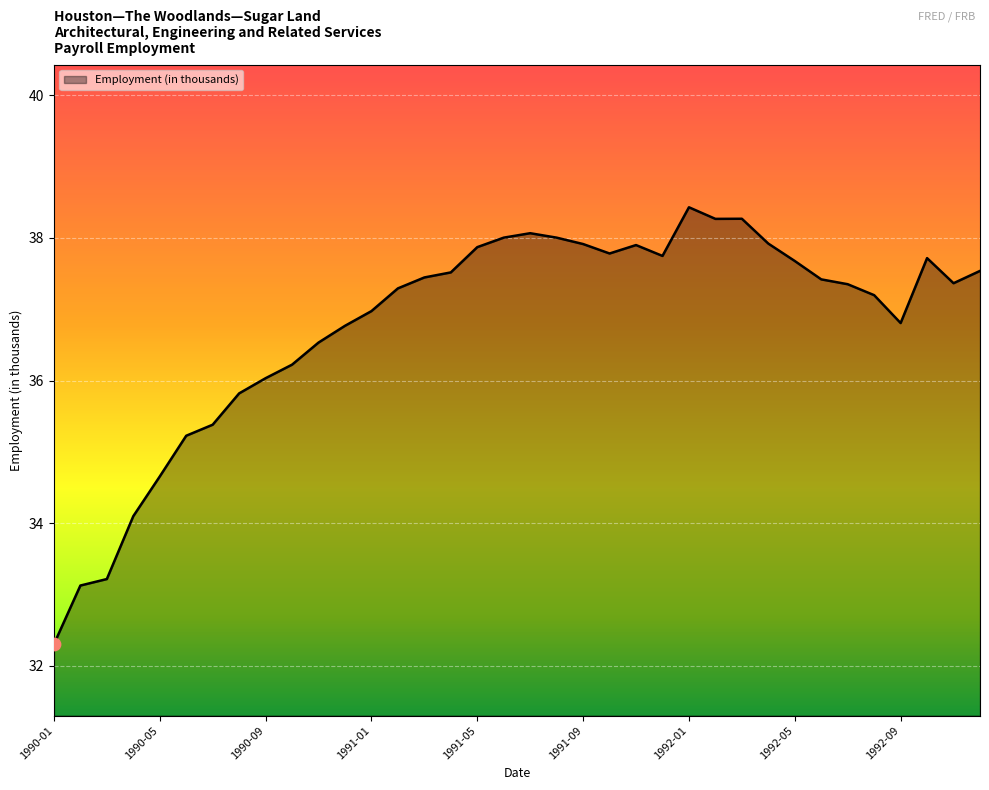

What is the minimum value shown in the chart?

32.3